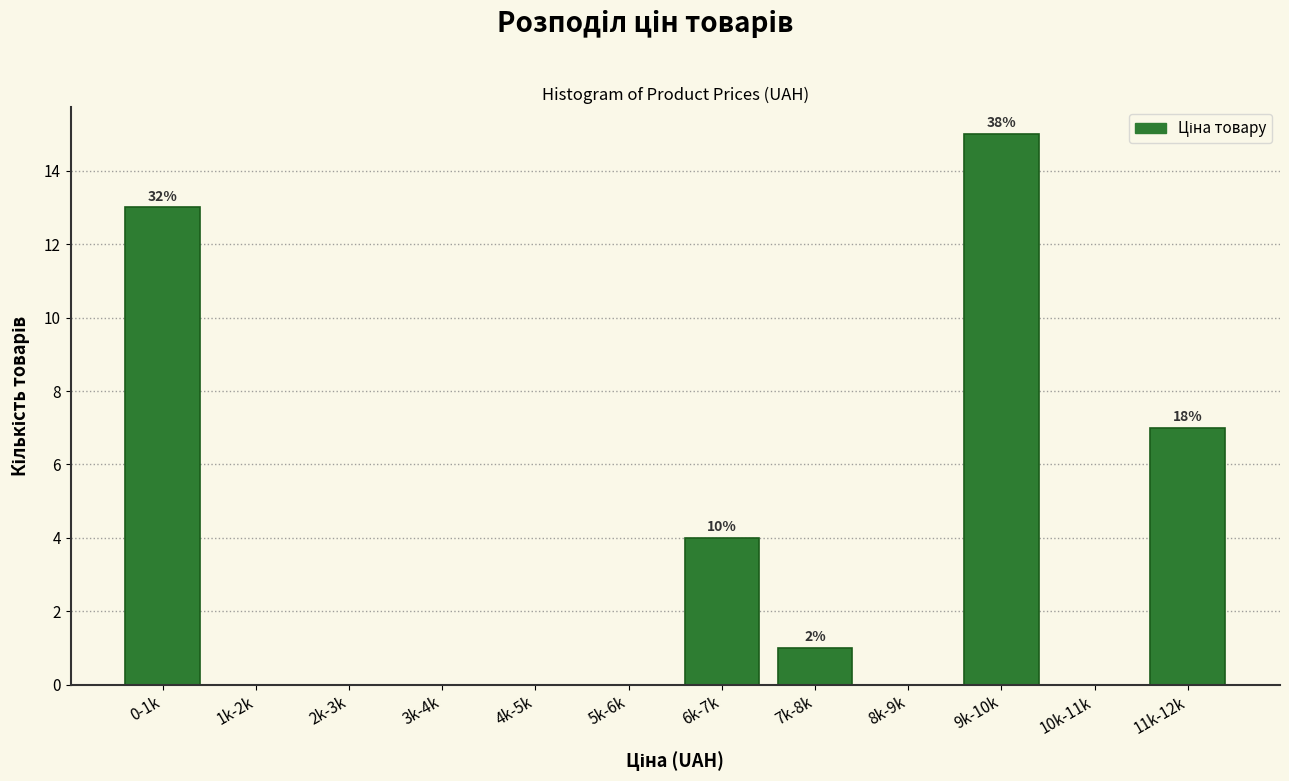

Reading left to right, transcribe all the data shown in this chart.

0-1k=13	1k-2k=0	2k-3k=0	3k-4k=0	4k-5k=0	5k-6k=0	6k-7k=4	7k-8k=1	8k-9k=0	9k-10k=15	10k-11k=0	11k-12k=7